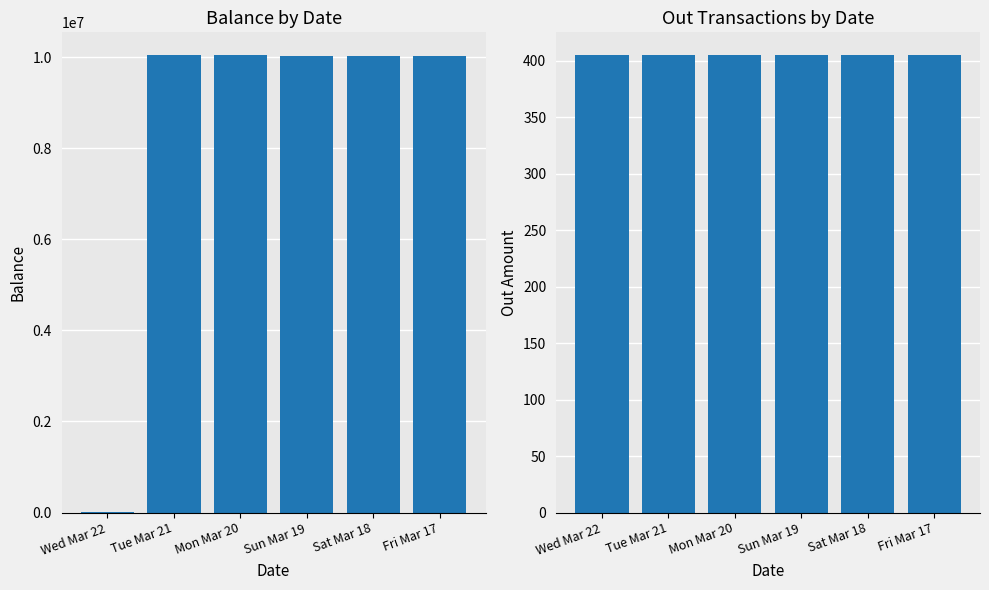

Are the bars horizontal?

No